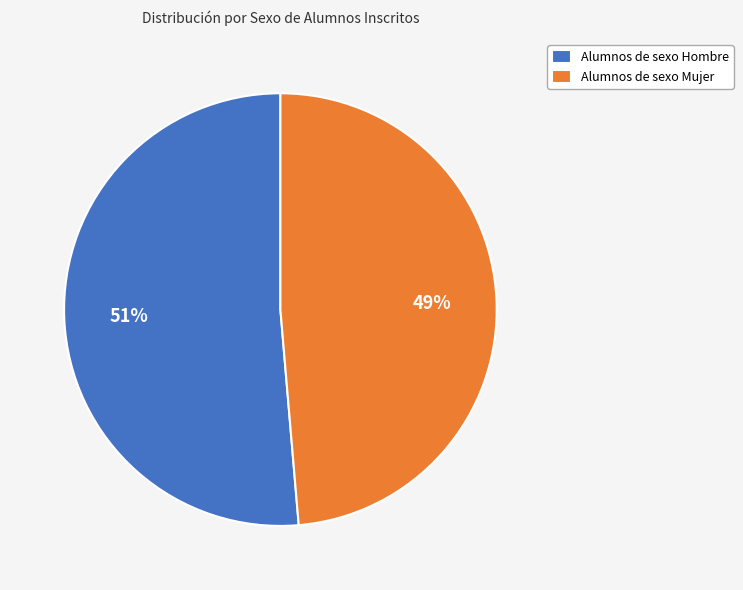

The Alumnos de sexo Hombre slice represents 65% of the pie. True or false?

False